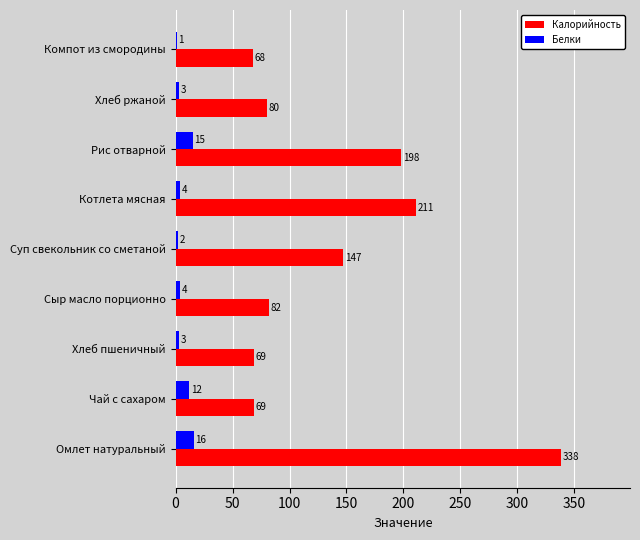

What are all the series names shown in the legend?

Калорийность, Белки